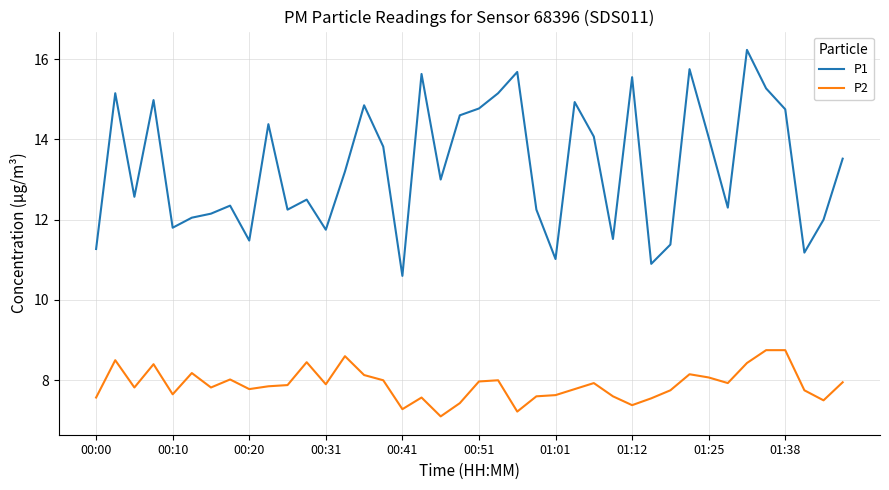

What is the maximum value shown in the chart?

16.2